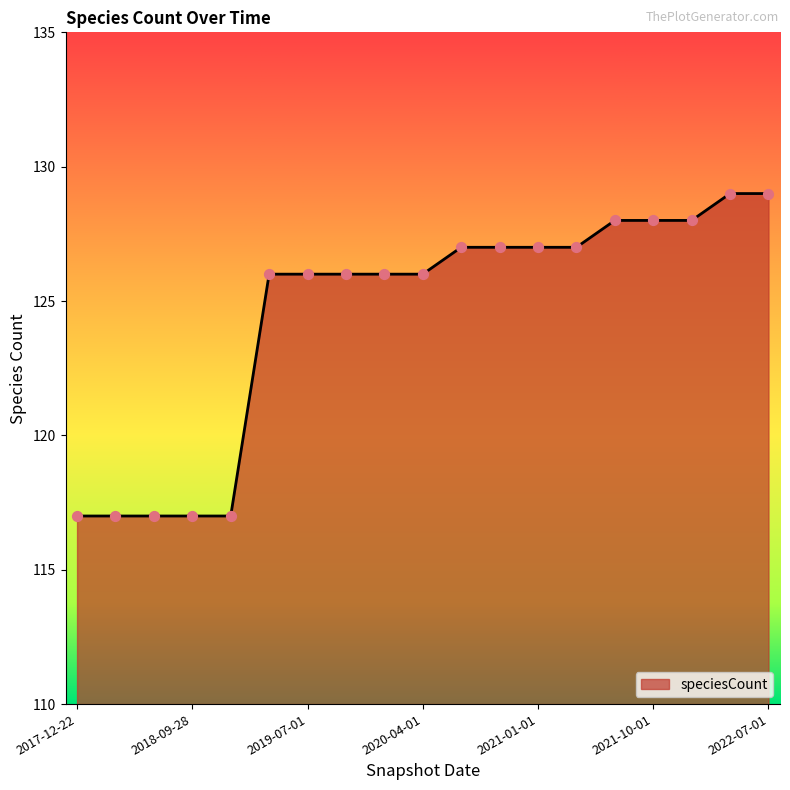

What is the difference between the maximum and minimum values?

12